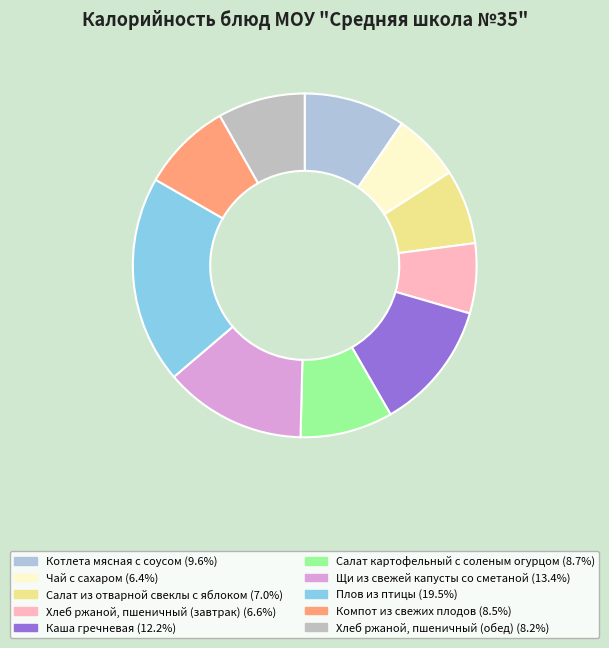

True or false: Салат из отварной свеклы с яблоком accounts for 1% of the total.

False